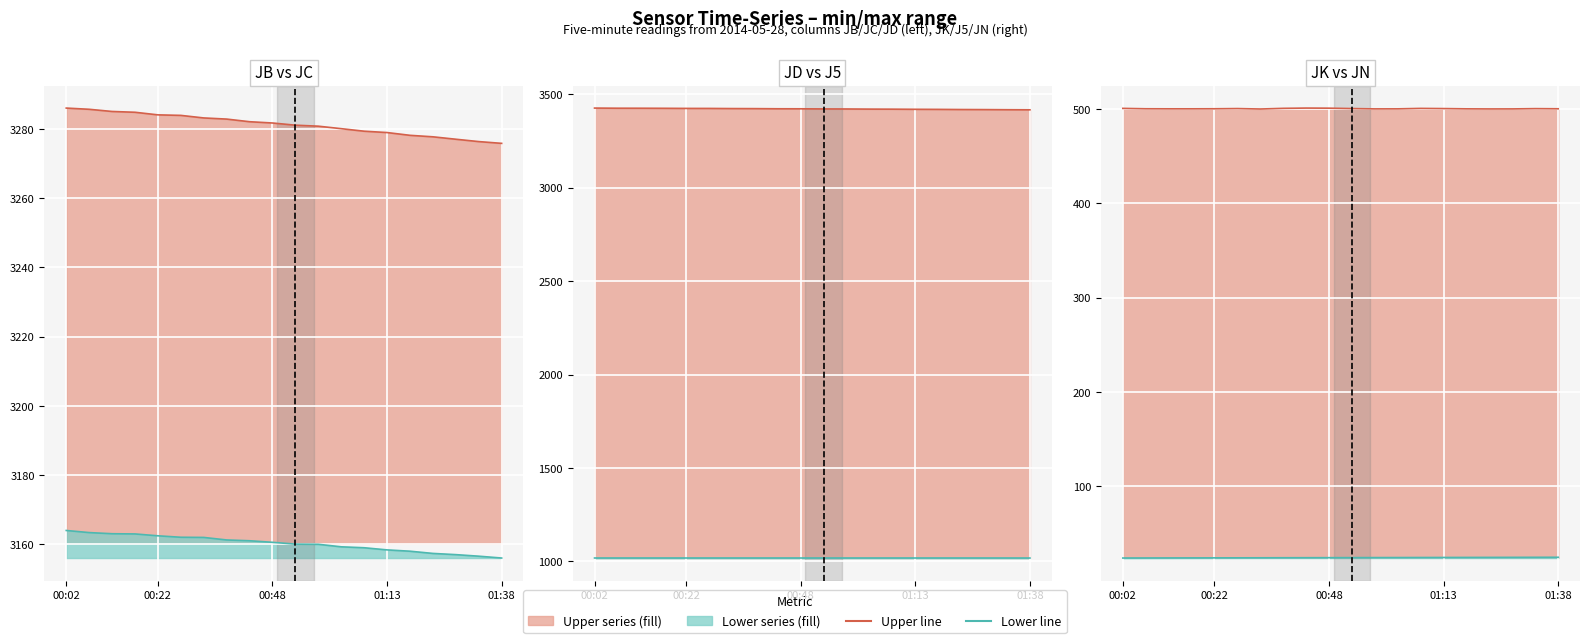

The value of JN at 12 is 12.4. True or false?

False